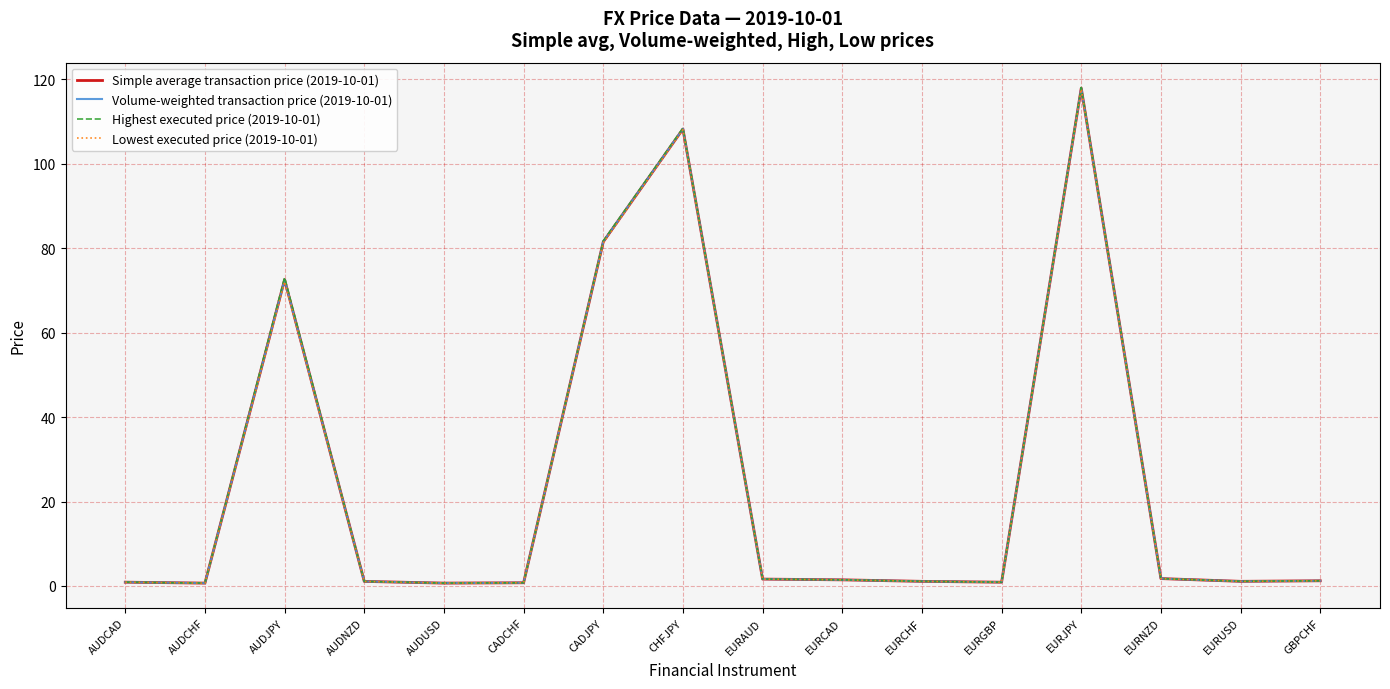

True or false: Lowest executed price (2019-10-01) and Highest executed price (2019-10-01) cross at least once.

False